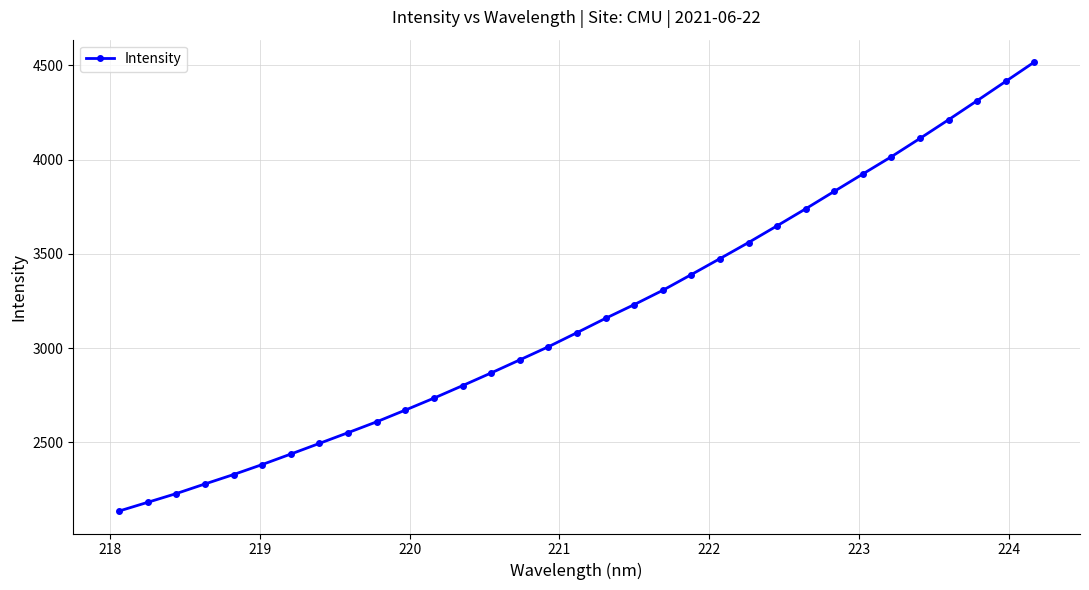

What is the value of the 2nd point from the left?

2181.1